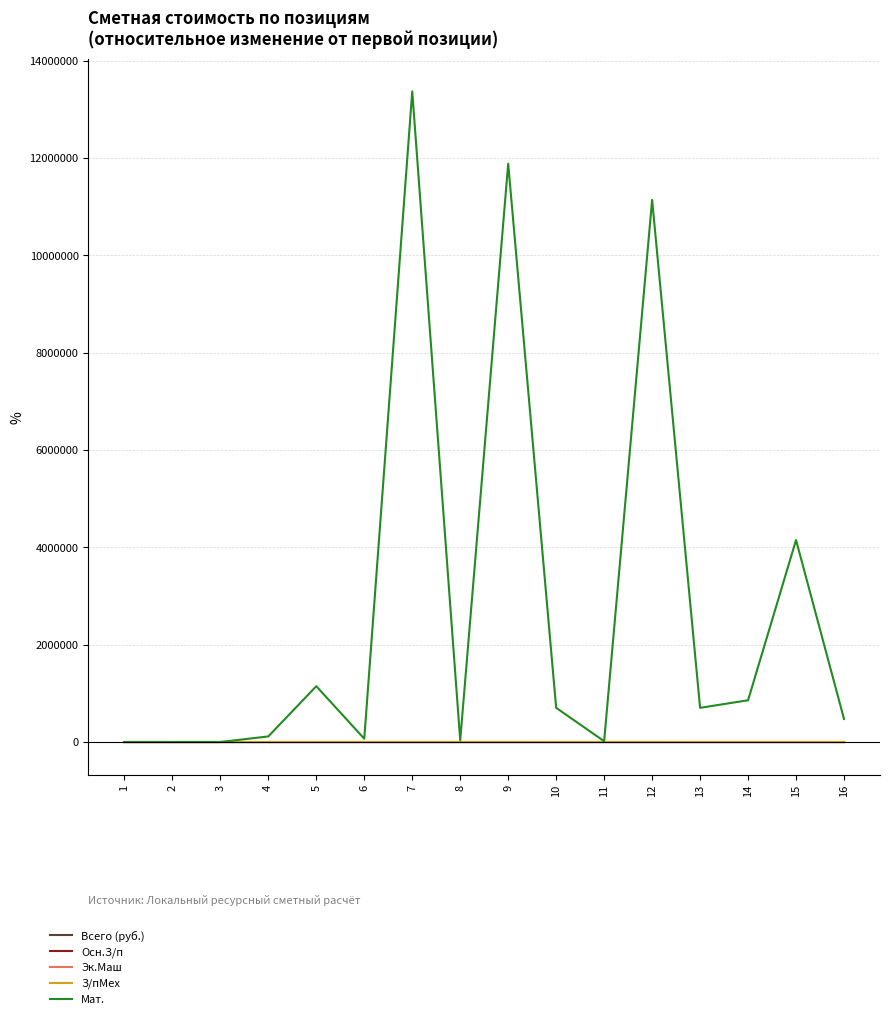

At which category is the sum across all series the highest?

7